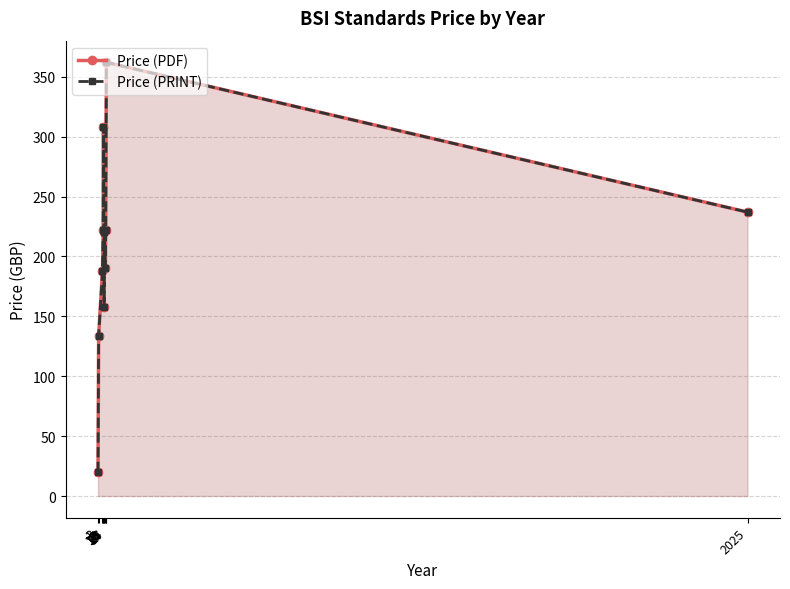

Which series has the largest range (max minus min)?

Price (PDF)